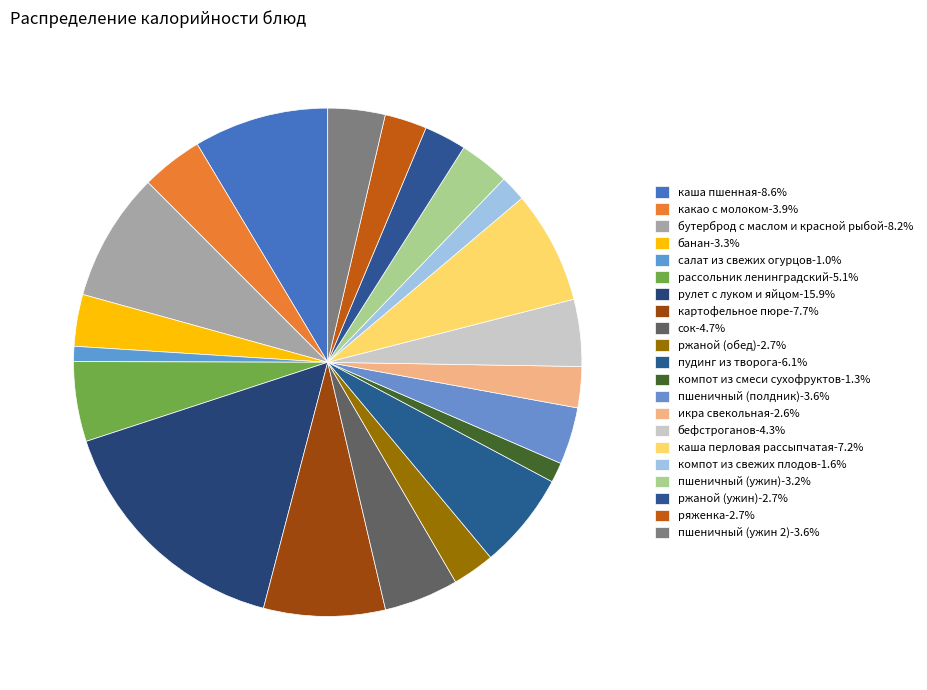

What is the largest slice in the pie chart?

рулет с луком и яйцом